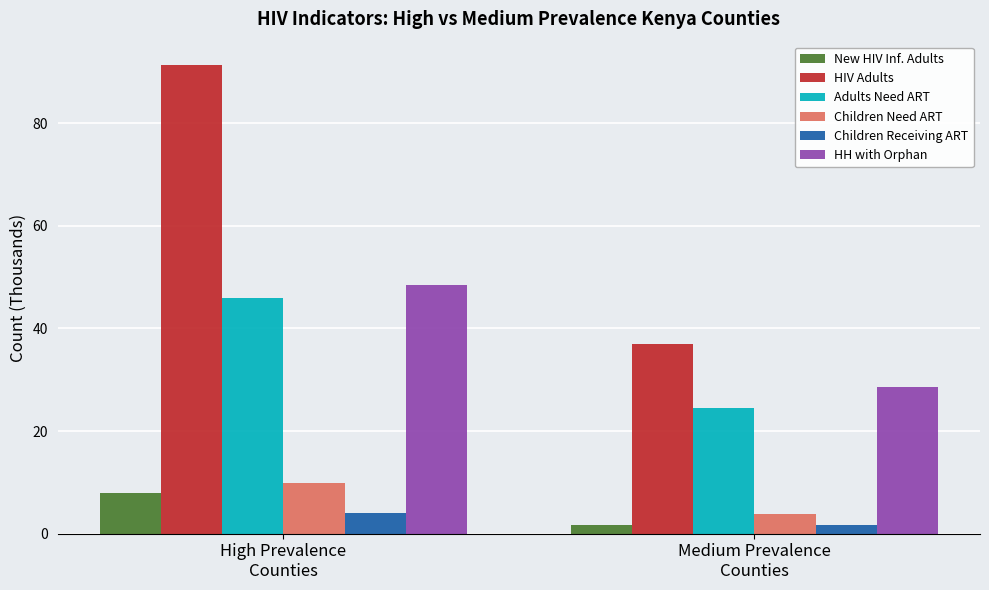

Which category has the lowest value across all series?

Medium Prevalence
Counties